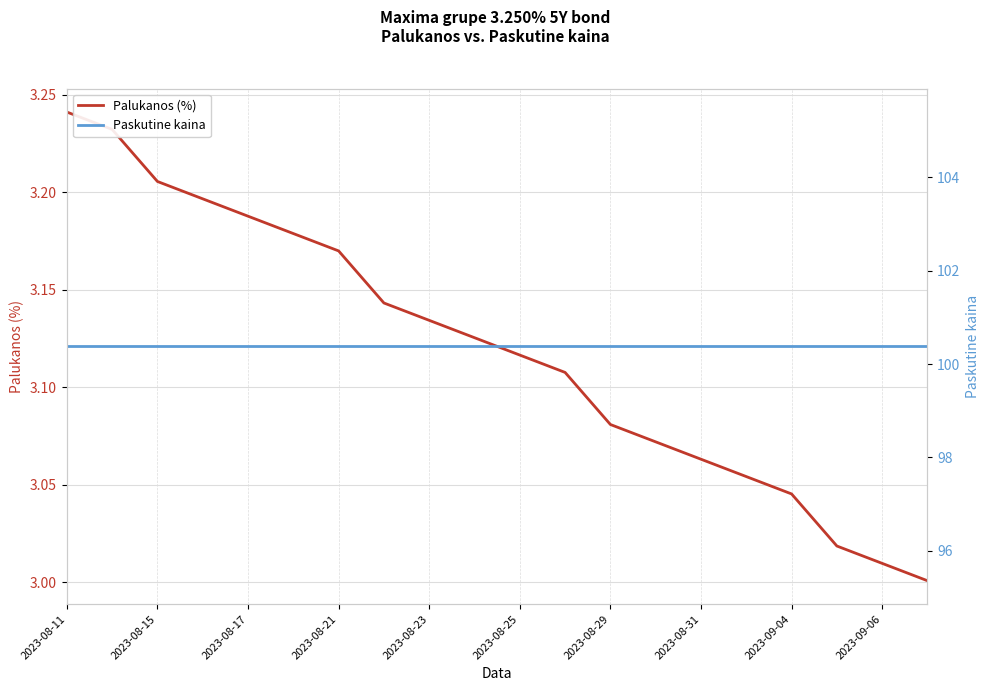

What are all the series names shown in the legend?

Palukanos (%), Paskutine kaina